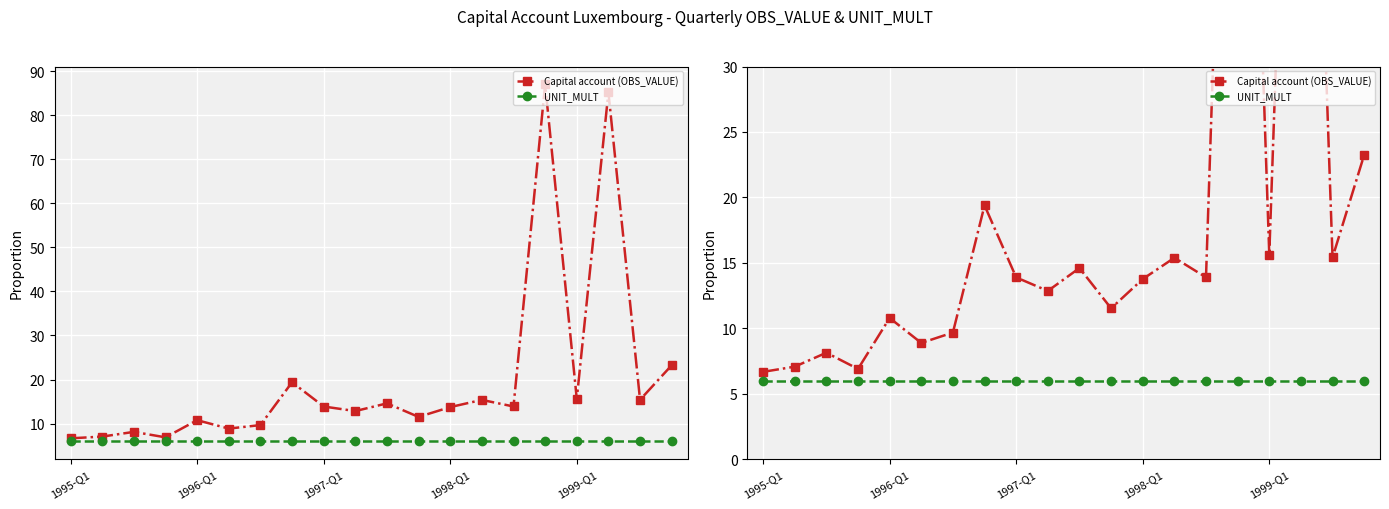

True or false: Capital account (OBS_VALUE) and UNIT_MULT intersect in this chart.

False